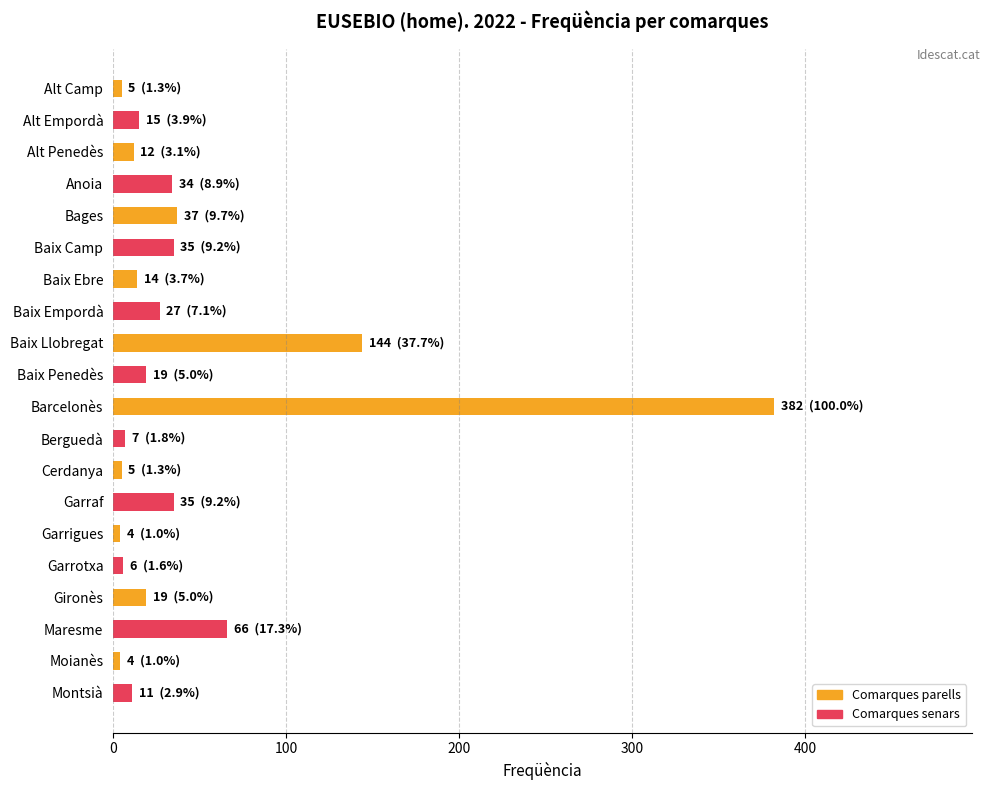

What is the label of the 14th bar from the bottom?

Baix Ebre